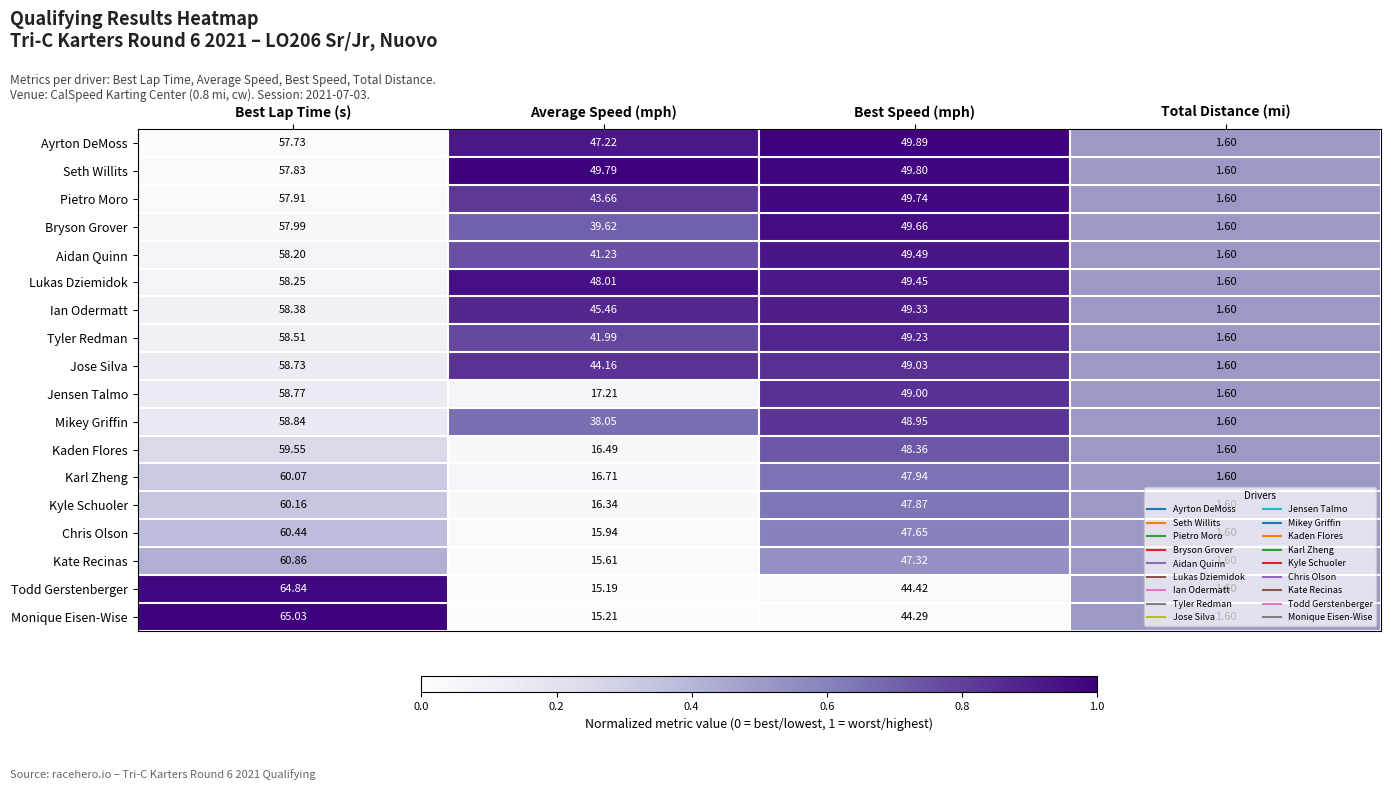

Which category has the lowest value across all series?

Total Distance (mi)